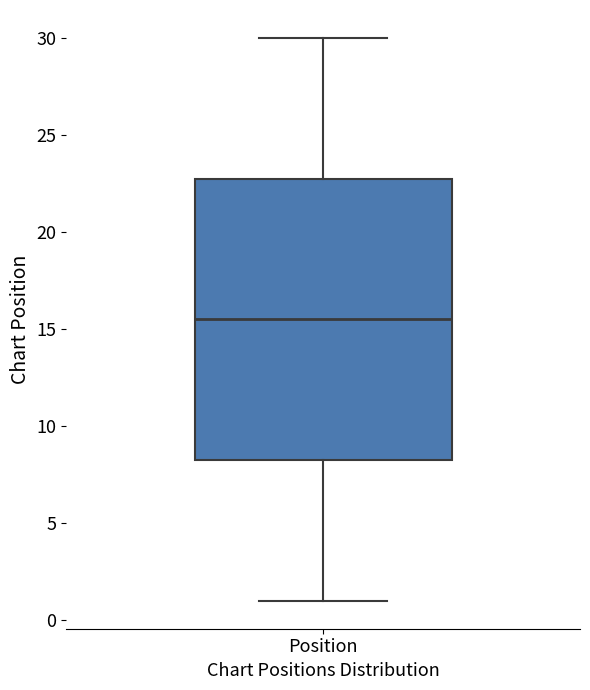

Read this box plot against the y-axis: the position of the median line, the range covered by the box, and the ends of both whiskers. The values are not printed on the chart, so give them approximately, as read against the axis.

median 15.5, box 8.5 to 23.0, whiskers 1.0 to 30.0